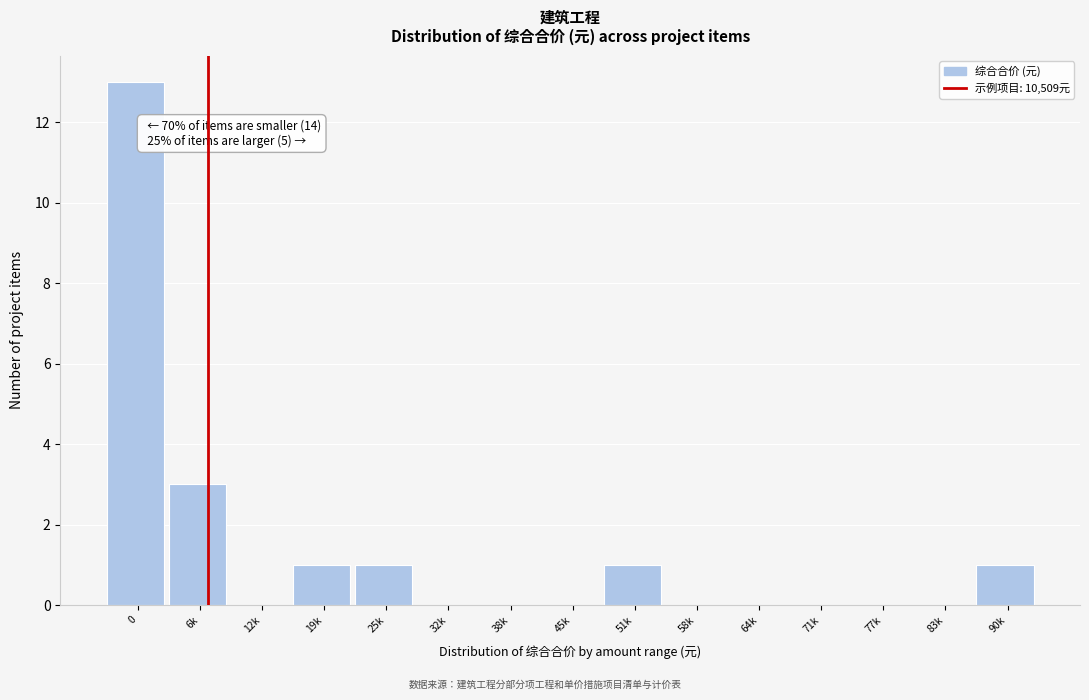

Reading right to left, transcribe all the data shown in this chart.

90k=1	83k=0	77k=0	71k=0	64k=0	58k=0	51k=1	45k=0	38k=0	32k=0	25k=1	19k=1	12k=0	6k=3	0=13